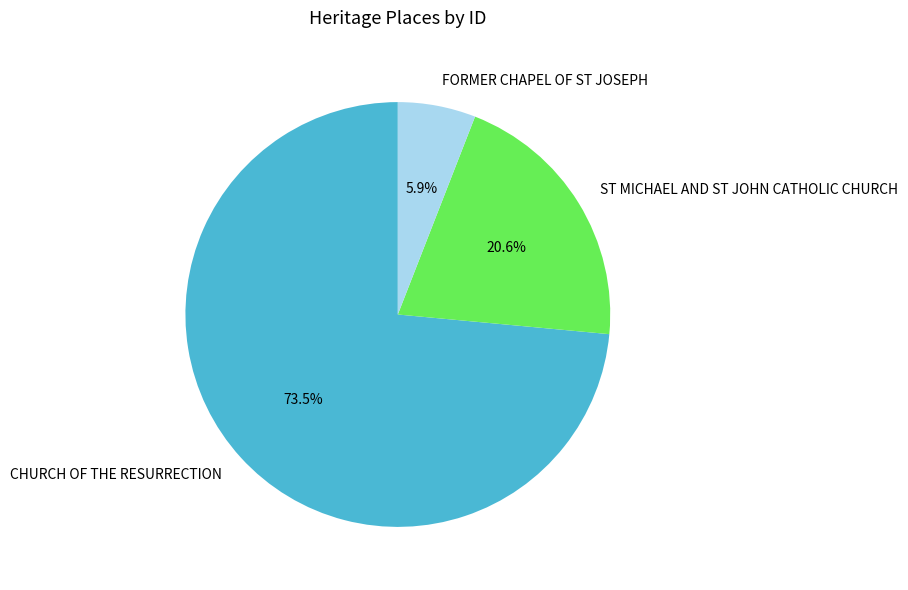

Which slice is the smallest?

FORMER CHAPEL OF ST JOSEPH